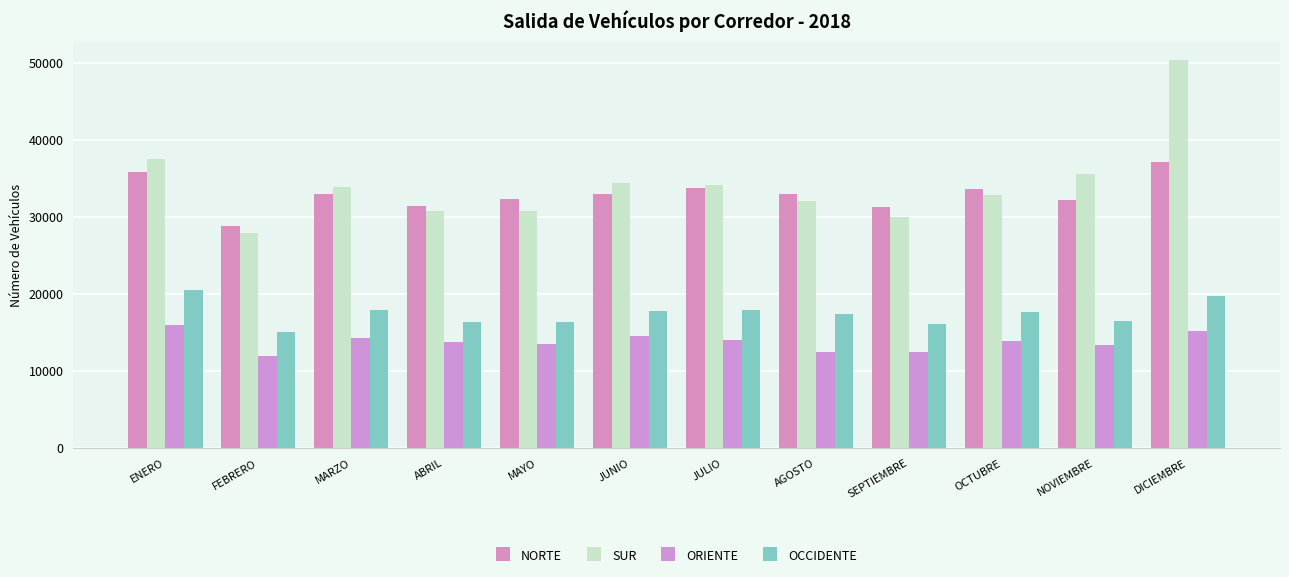

What are all the series names shown in the legend?

NORTE, SUR, ORIENTE, OCCIDENTE